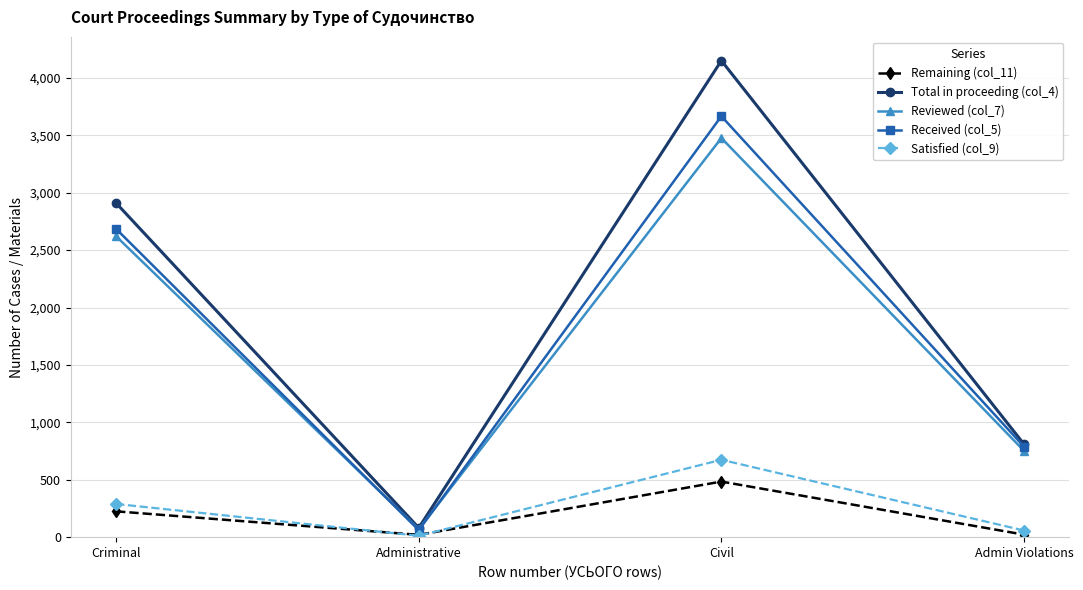

What is the label of the 4th point from the left?

Admin Violations